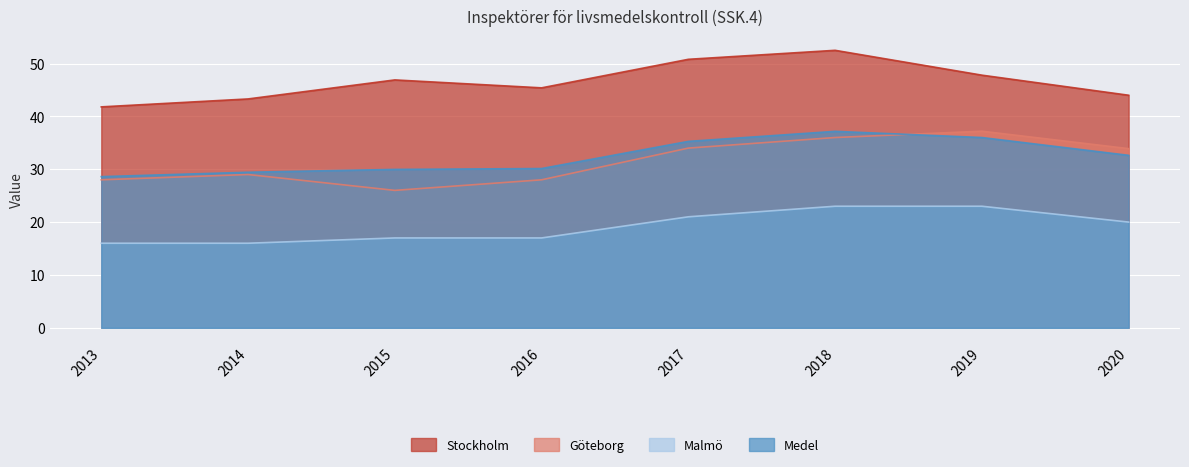

Reading right to left, transcribe all the data shown in this chart.

Stockholm: 2020=44.0	2019=47.8	2018=52.5	2017=50.8	2016=45.4	2015=46.9	2014=43.3	2013=41.8
Göteborg: 2020=33.9	2019=37.2	2018=36.0	2017=34.0	2016=28.0	2015=26.0	2014=29.0	2013=28.0
Malmö: 2020=20.0	2019=23.0	2018=23.0	2017=21.0	2016=17.0	2015=17.0	2014=16.0	2013=16.0
Medel: 2020=32.6	2019=36.0	2018=37.2	2017=35.3	2016=30.1	2015=30.0	2014=29.4	2013=28.6